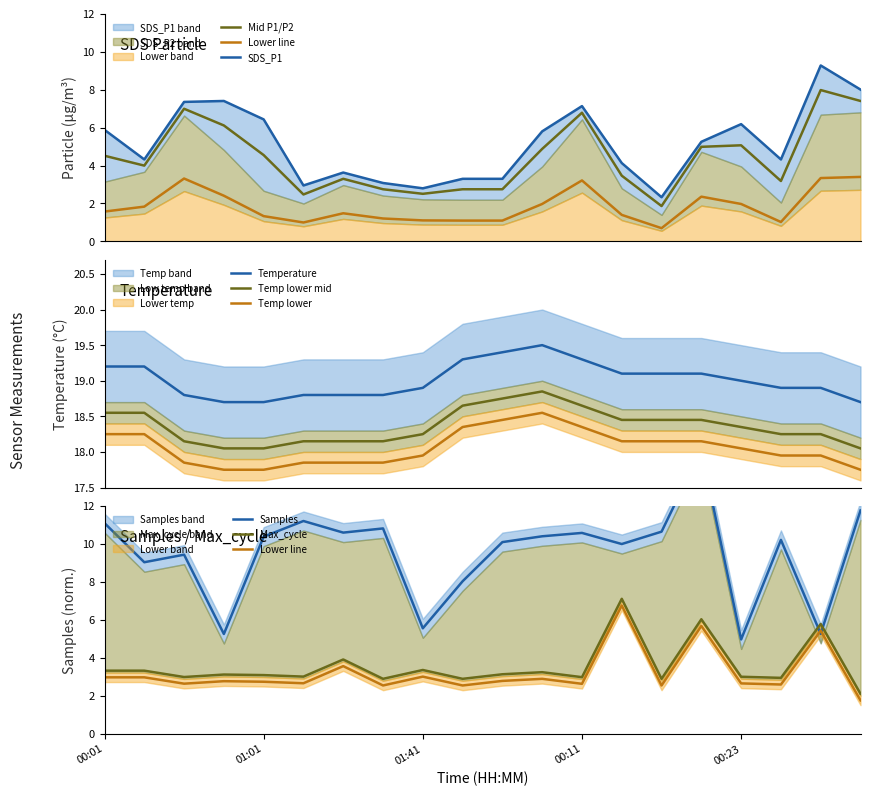

The value of SDS_P1 at 01:01 is 6.4. True or false?

True